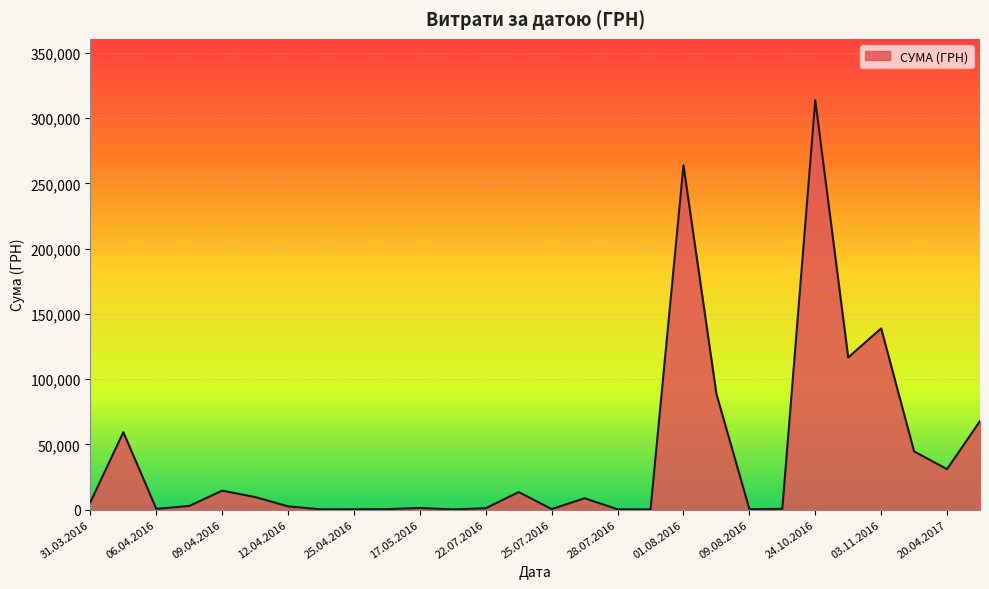

What is the greatest value displayed?

313793.7